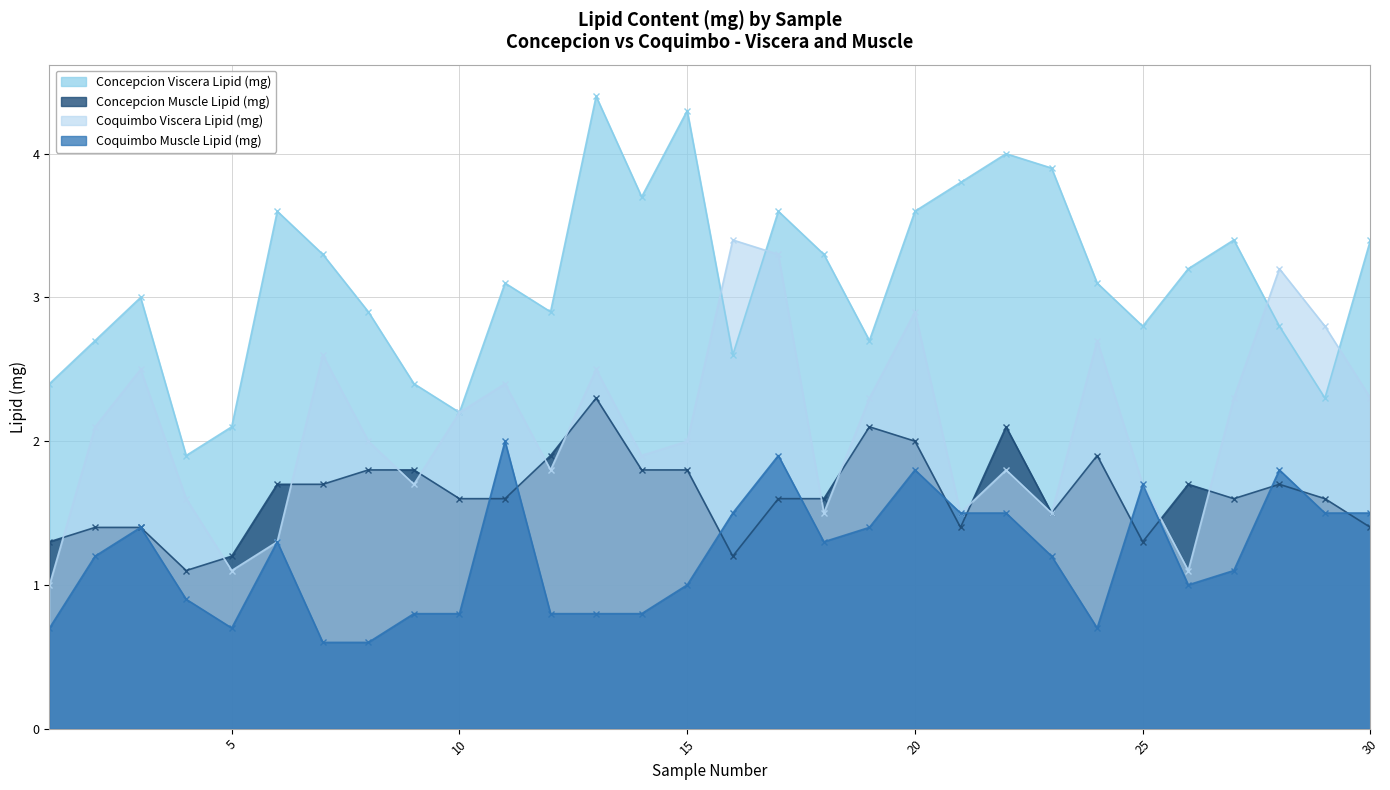

How many lines are shown in the chart?

4